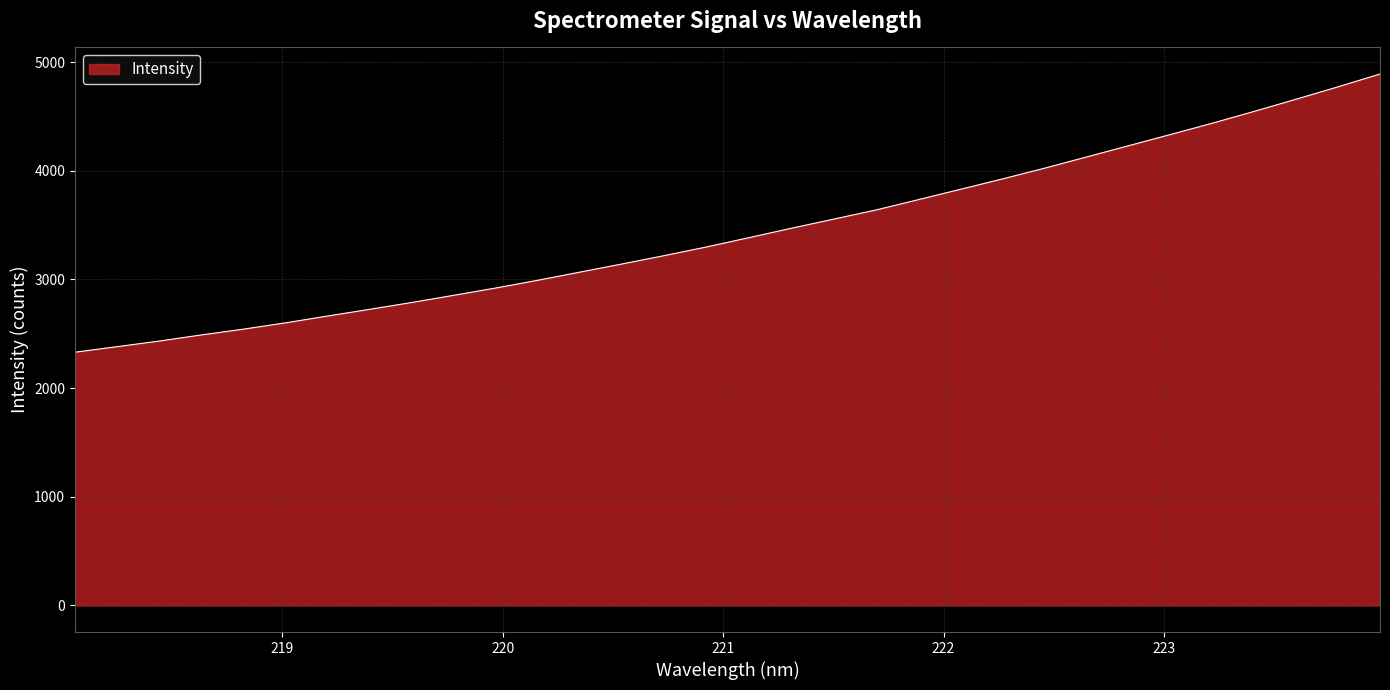

What is the minimum value shown in the chart?

2330.5